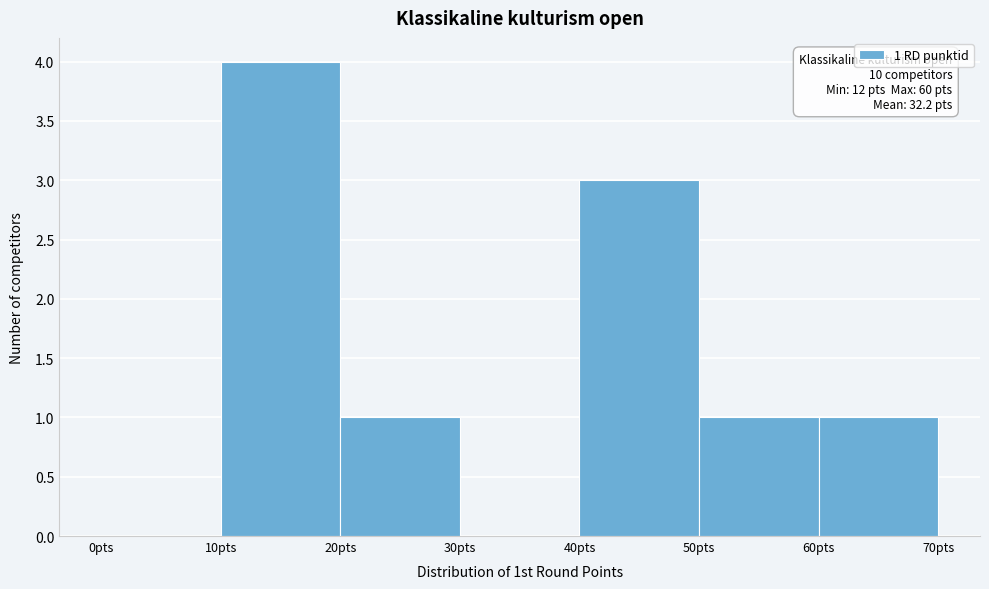

Over which range of the x-axis is the bar tallest?

10 to 20